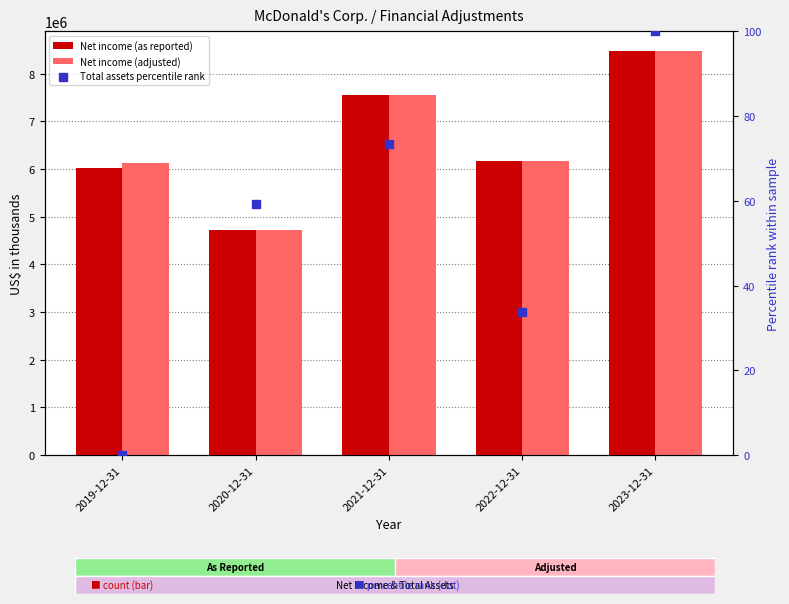

Which series has the largest Y range (max minus min)?

Net income (as reported)